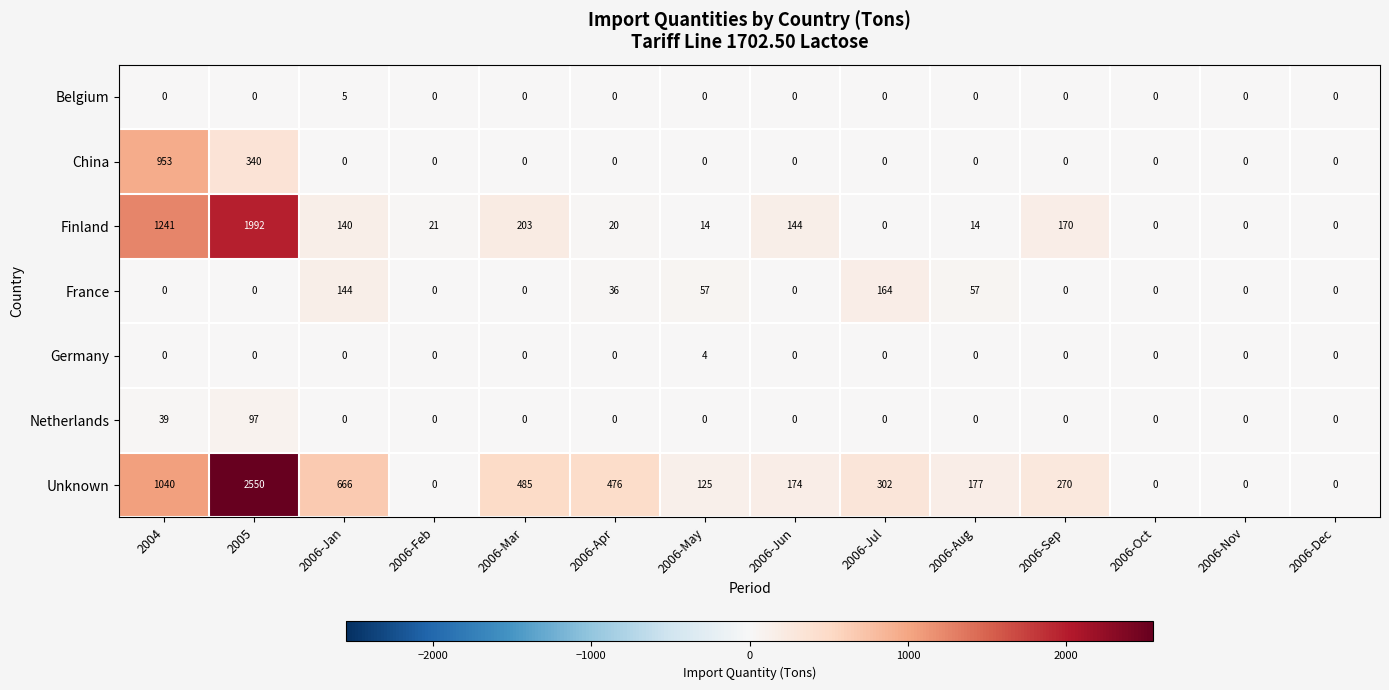

How many data points does each series have?

14